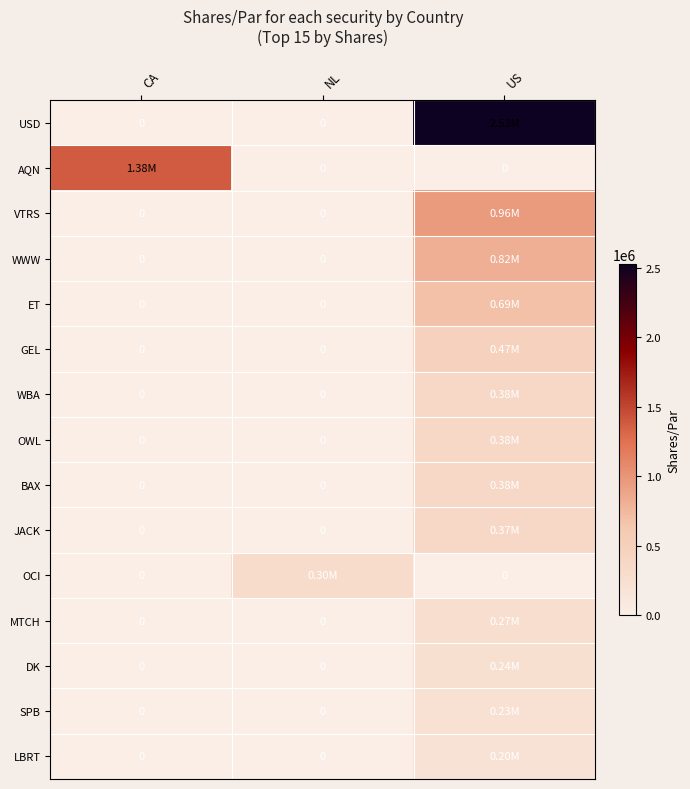

Count the number of data series in this chart.

15